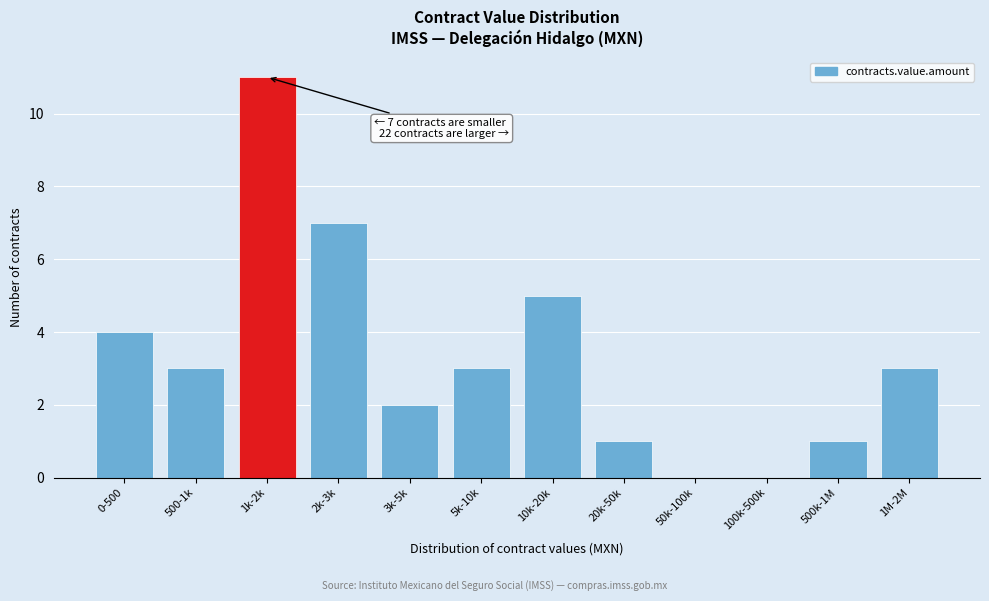

Reading right to left, what are all the values shown in this chart?

1M-2M=3	500k-1M=1	100k-500k=0	50k-100k=0	20k-50k=1	10k-20k=5	5k-10k=3	3k-5k=2	2k-3k=7	1k-2k=11	500-1k=3	0-500=4